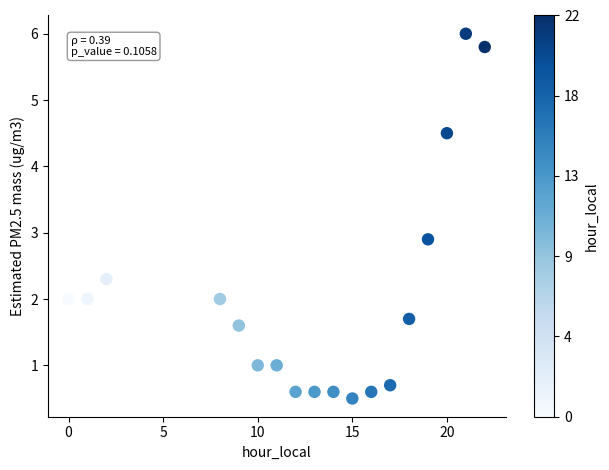

What Y value in the scatter plot is closest to 3?

2.9